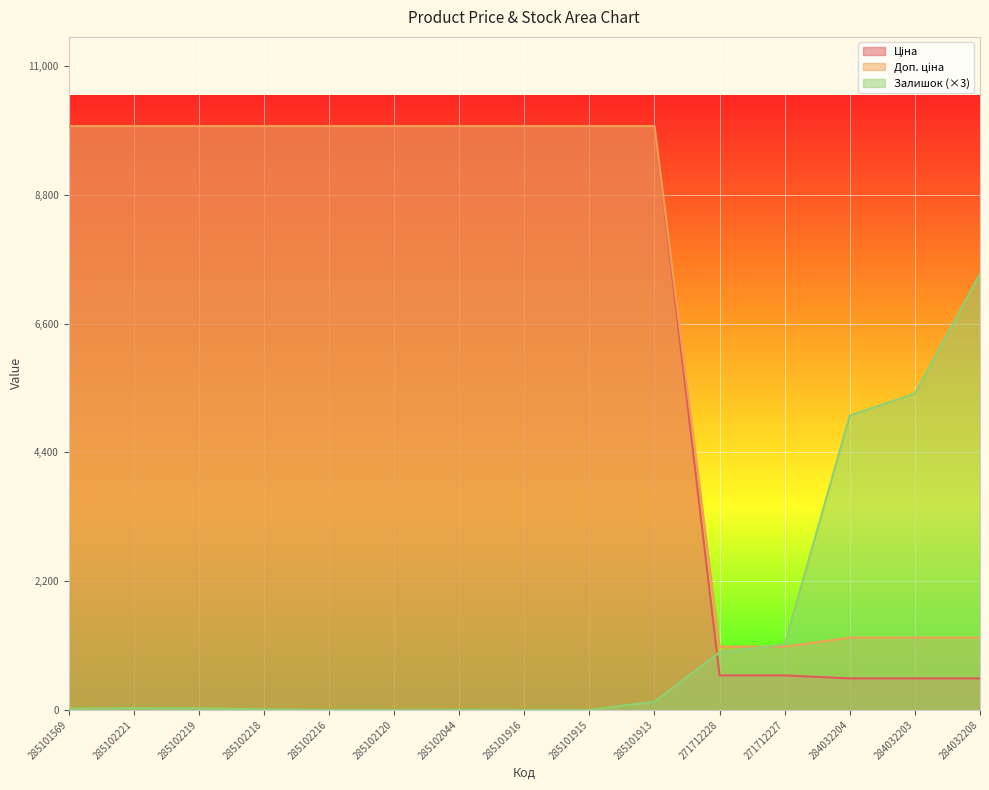

Reading left to right, extract all data points from this chart.

Ціна: 9975.0	9975.0	9975.0	9975.0	9975.0	9975.0	9975.0	9975.0	9975.0	9975.0	589.9	589.9	539.0	539.0	539.0
Доп. ціна: 9975.0	9975.0	9975.0	9975.0	9975.0	9975.0	9975.0	9975.0	9975.0	9975.0	1081.7	1081.7	1235.4	1235.4	1235.4
Залишок: 21.0	33.0	27.0	9.0	0.0	0.0	3.0	0.0	0.0	141.0	984.0	1122.0	5031.0	5406.0	7449.0